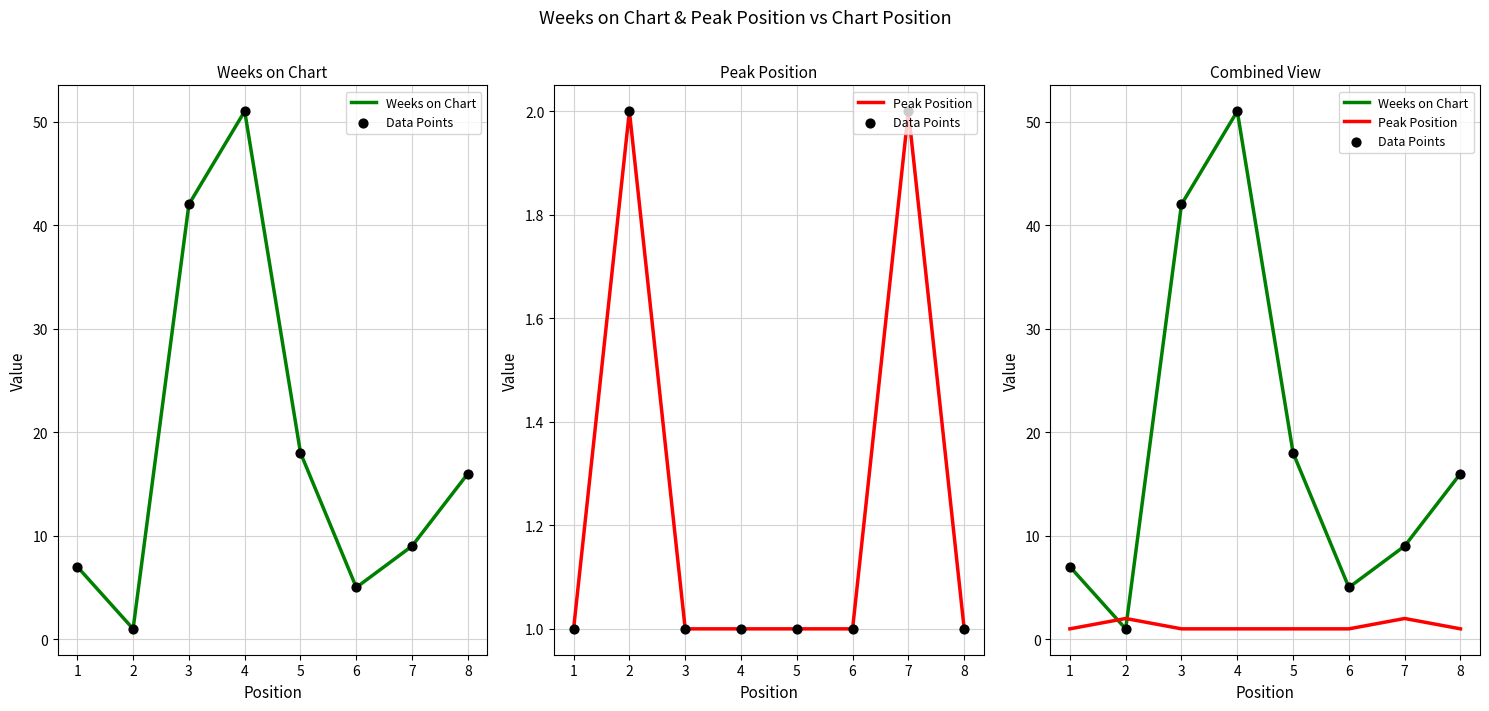

Which series has the largest total across all categories?

Weeks on Chart